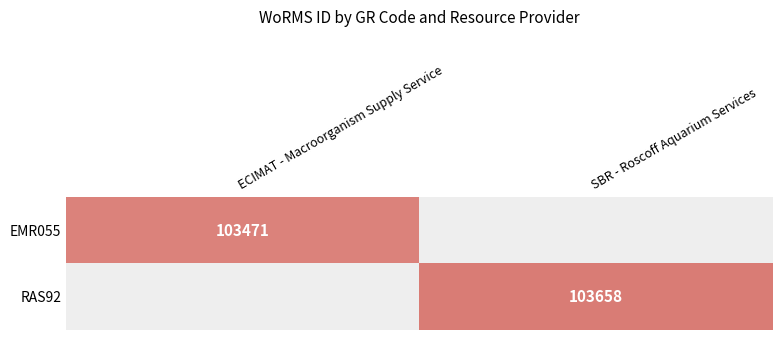

Read the EMR055 value at ECIMAT - Macroorganism Supply Service.

103471.0